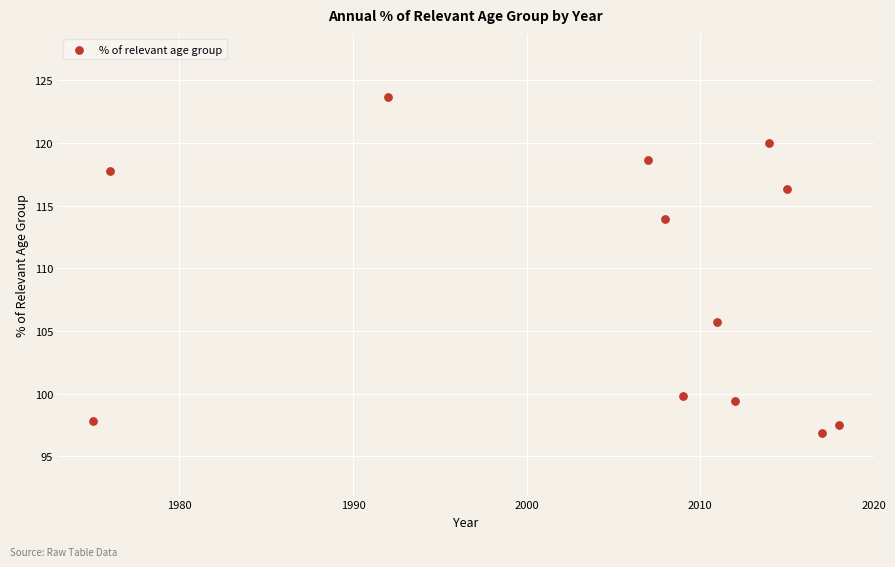

What is the average X value?

2004.5